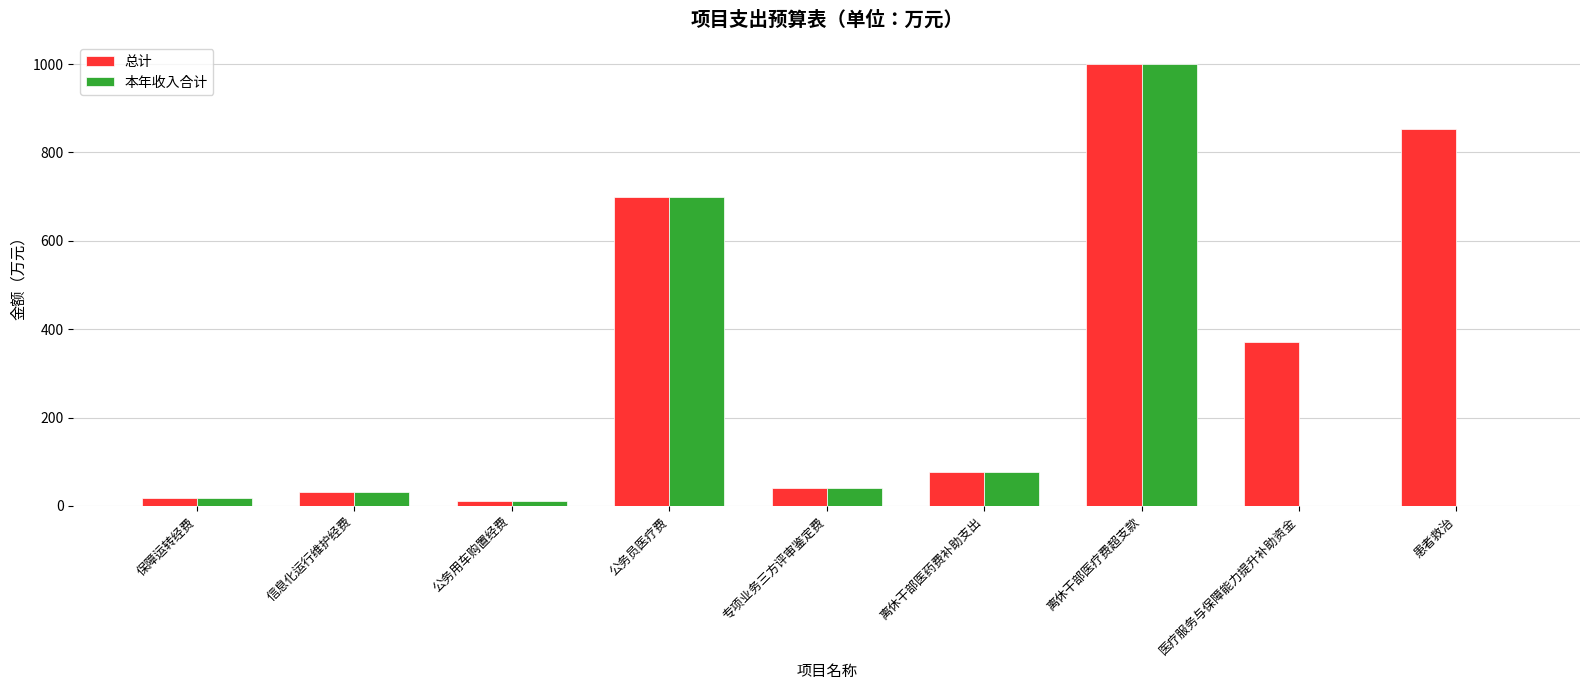

What is the greatest value displayed?

1000.0